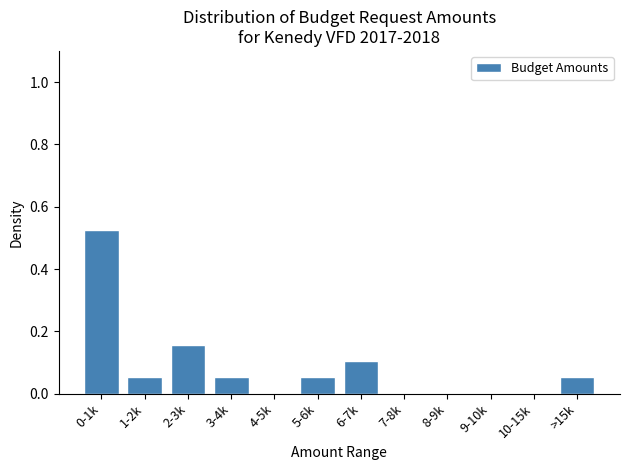

What is the sum of the values at 0-1k and >15k?

0.6